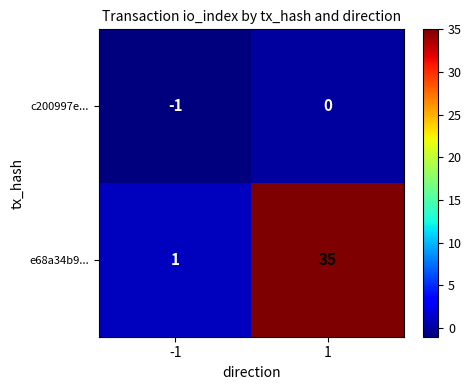

Rank the series at -1 from highest to lowest value.

e68a34b9..., c200997e...